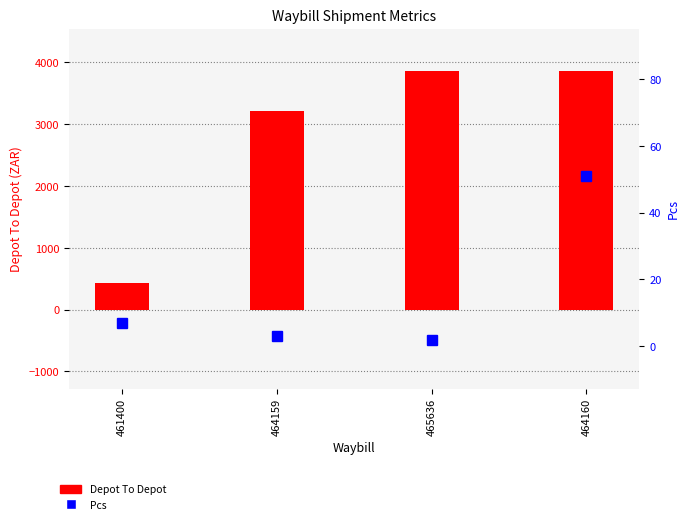

What is the greatest value displayed?

3862.9